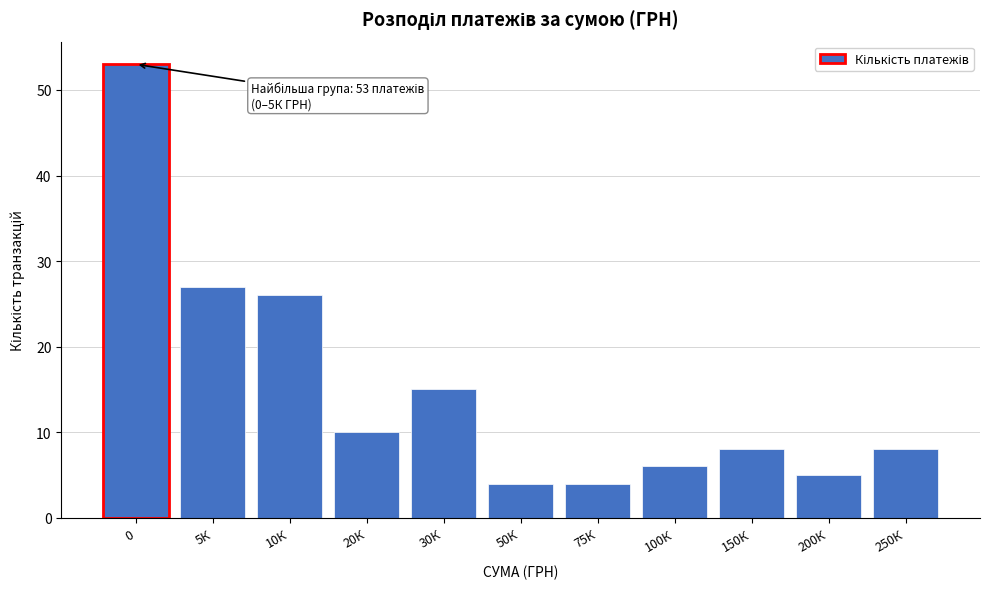

Reading left to right, transcribe all the data shown in this chart.

53	27	26	10	15	4	4	6	8	5	8